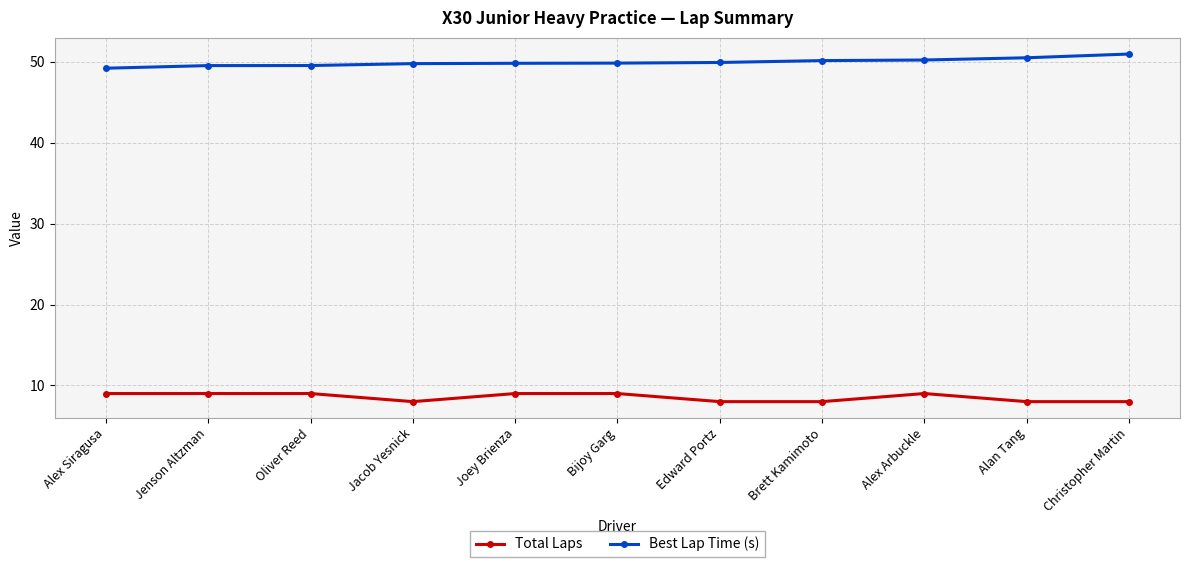

Is it true that Total Laps equals 12.1 at Jenson Altzman?

False